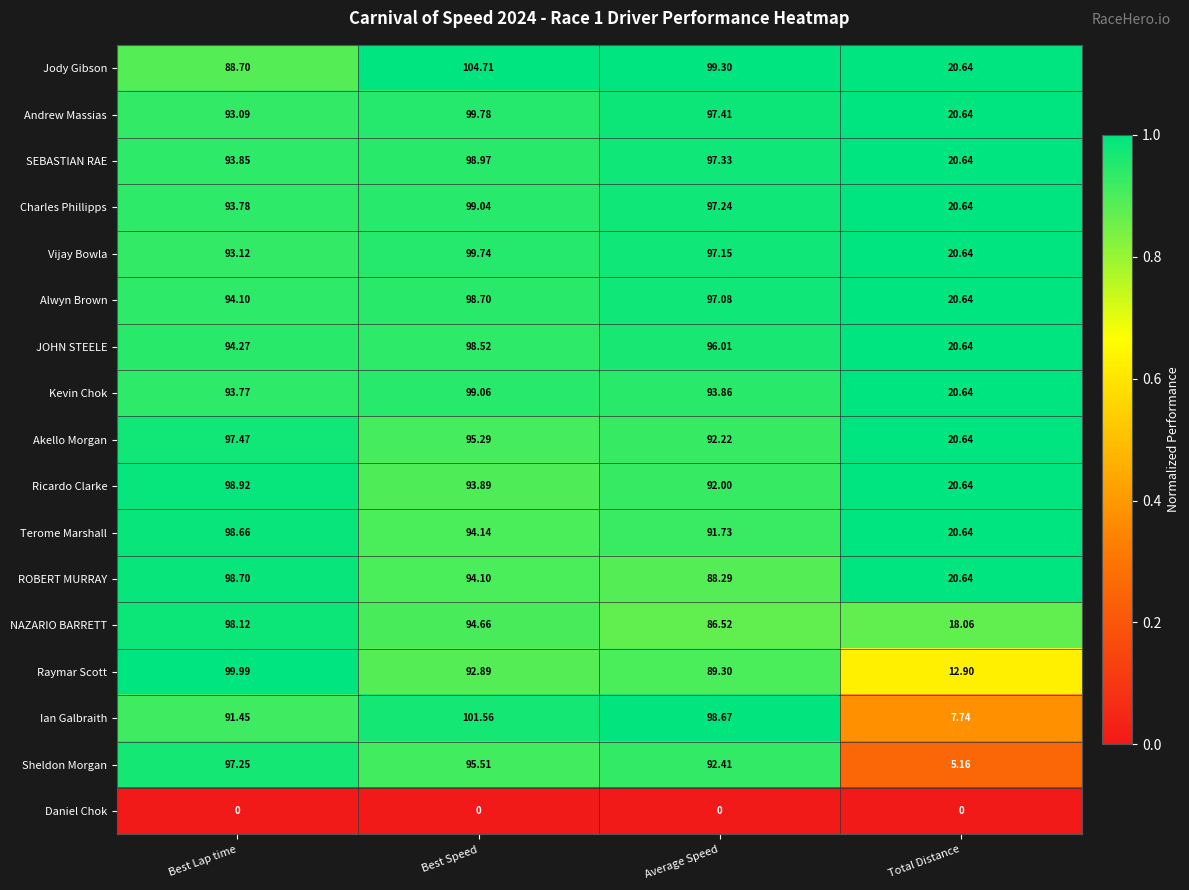

List the labels in order of Akello Morgan value, largest first.

Best Lap time, Best Speed, Average Speed, Total Distance